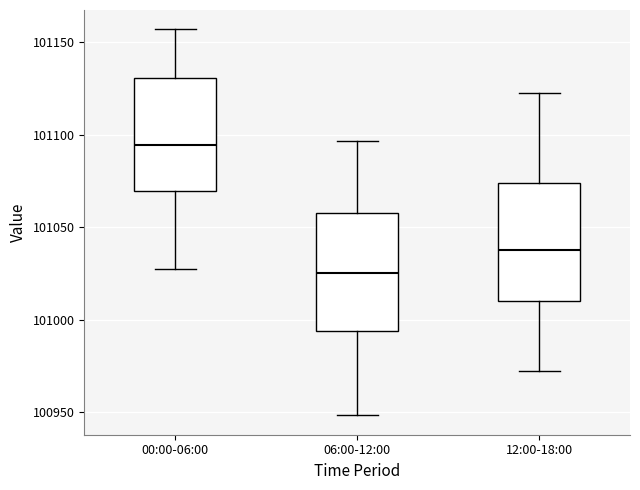

Which box's median line is the highest?

00:00-06:00